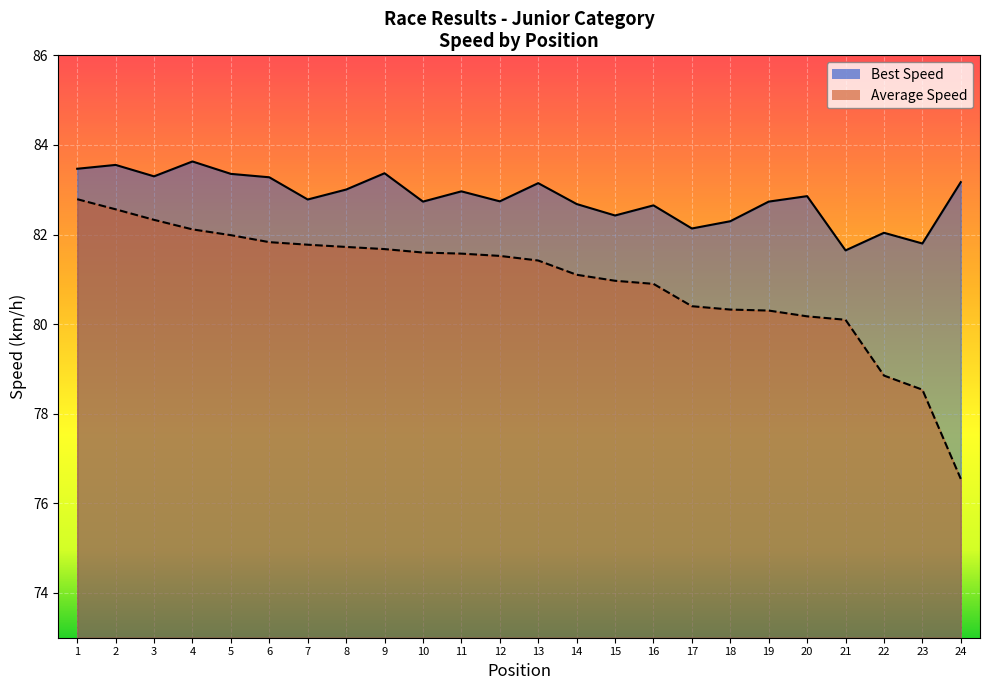

Which series reaches the maximum Y coordinate?

Best Speed